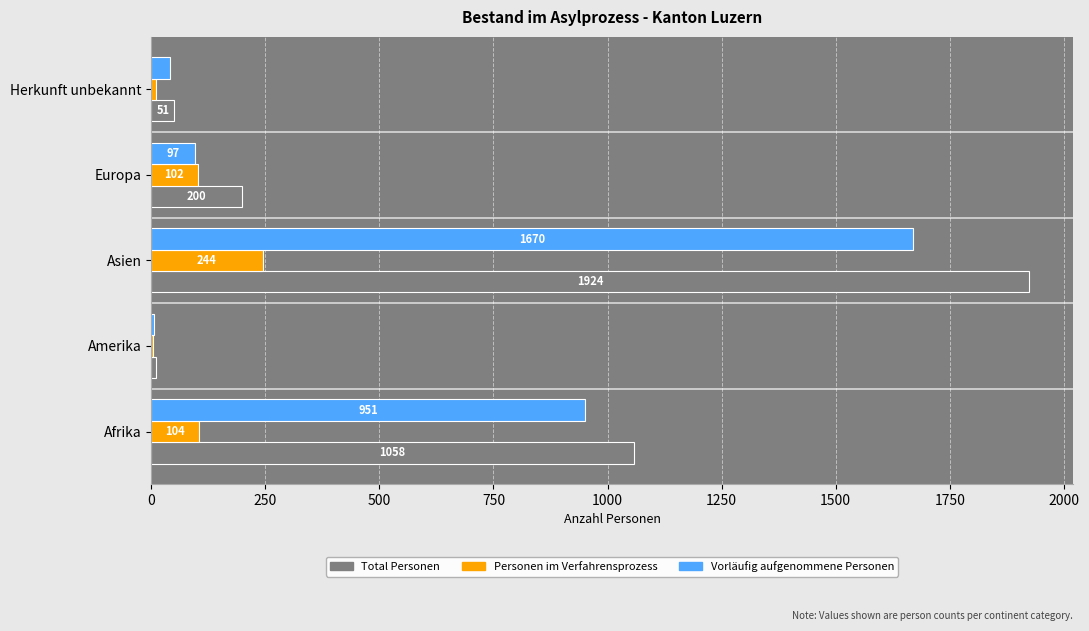

What is the sum of the Vorläufig aufgenommene Personen values at Europa and Amerika?

103